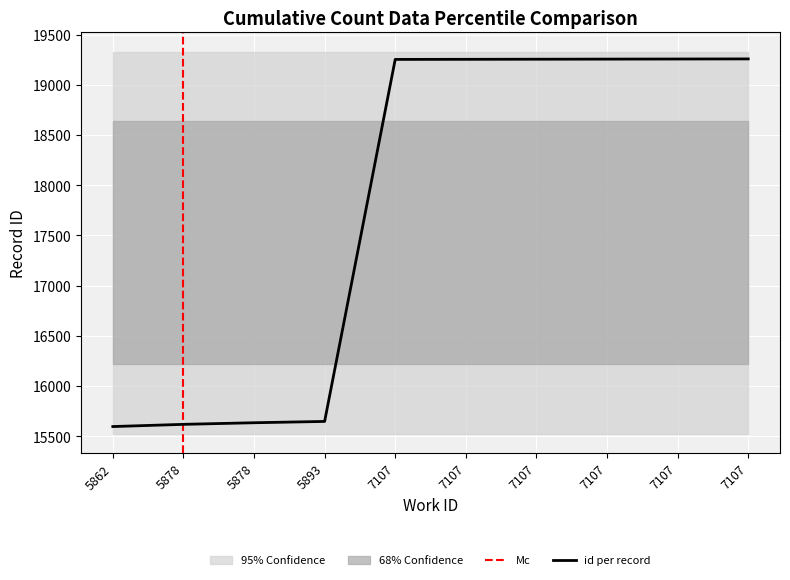

Reading left to right, extract all data points from this chart.

15596	15618	15634	15647	19252	19253	19254	19255	19256	19257